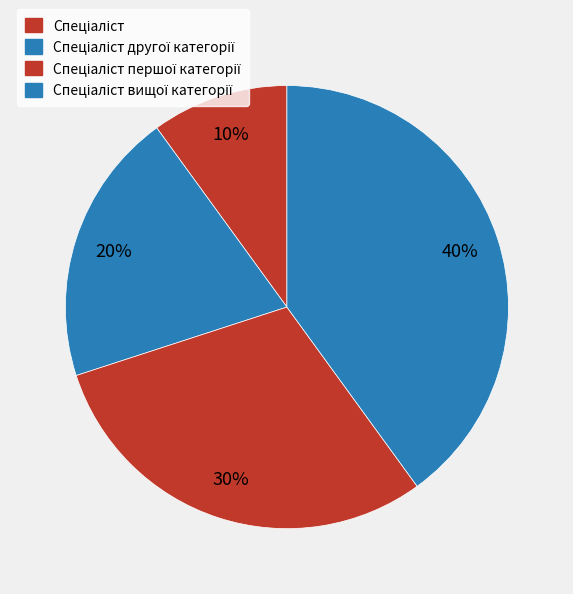

How many slices are in this pie chart?

4